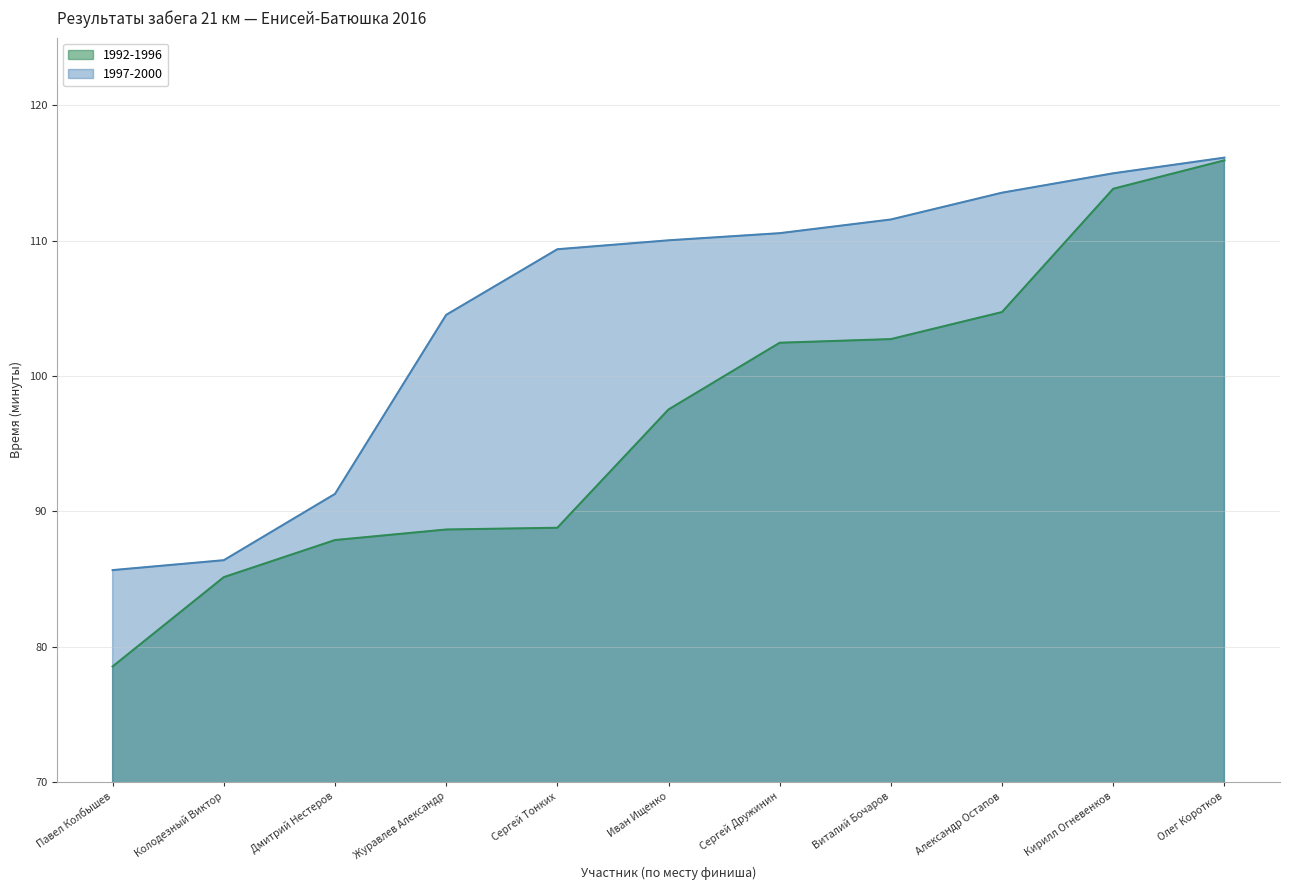

What is the minimum value shown in the chart?

78.5